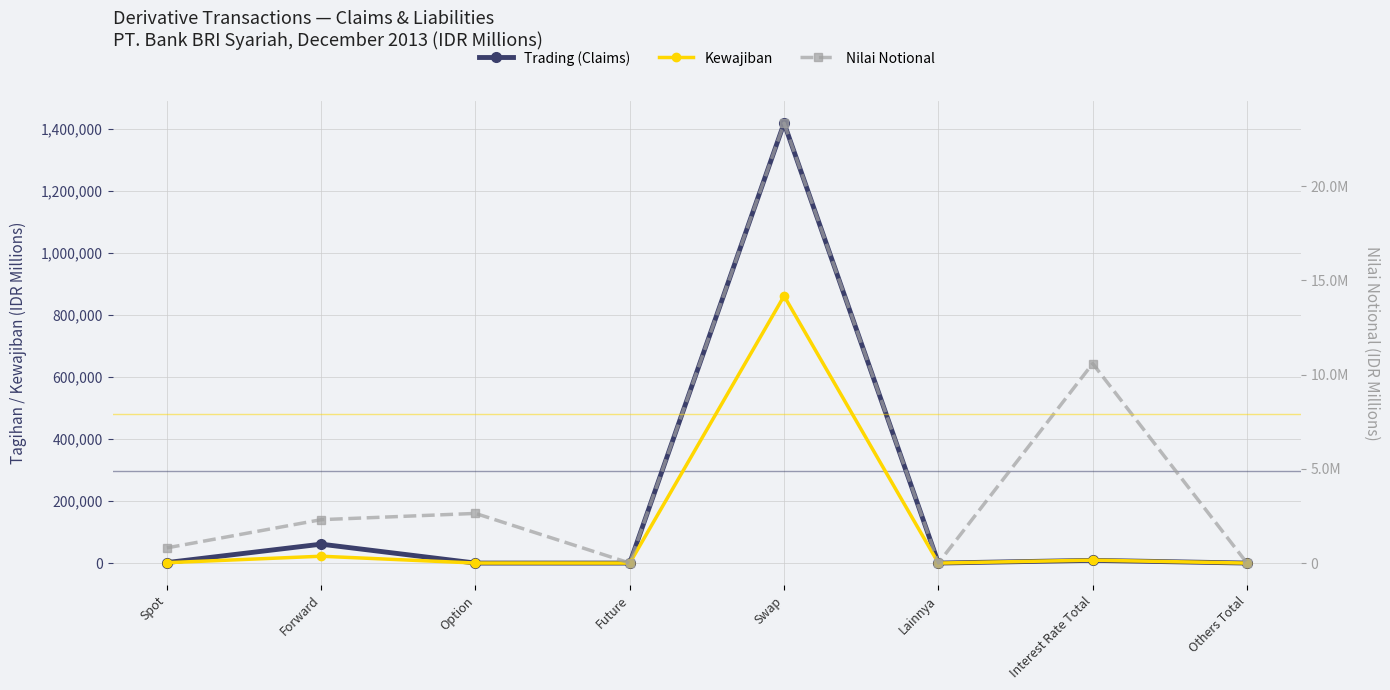

What is the difference between the maximum and second lowest values in the Nilai Notional series?

23336357